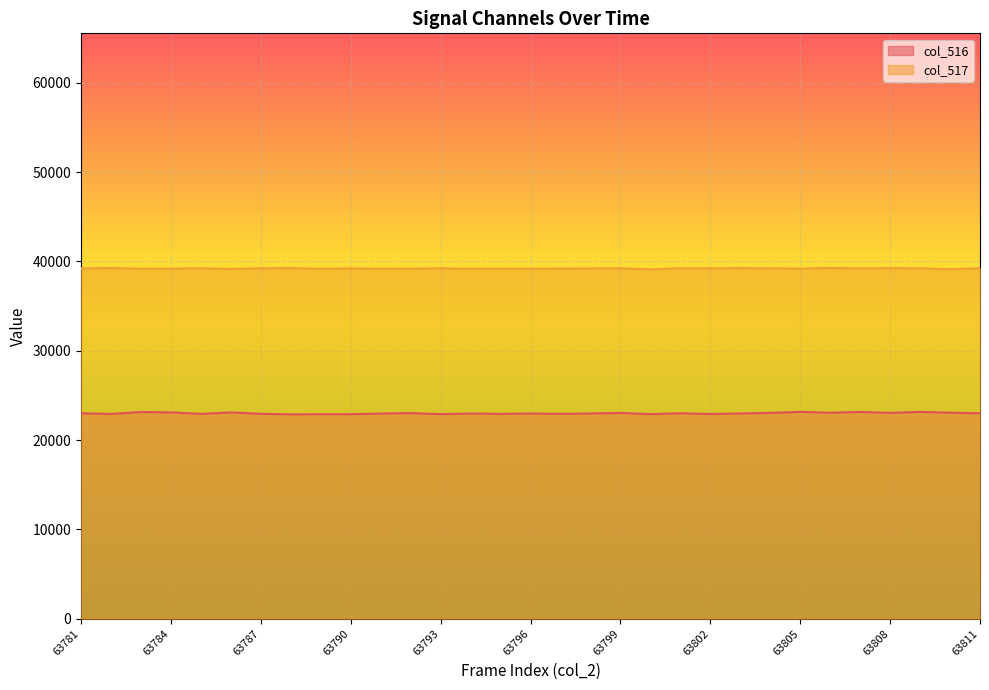

What is the sum of the col_517 values at 63791 and 63800?

78304